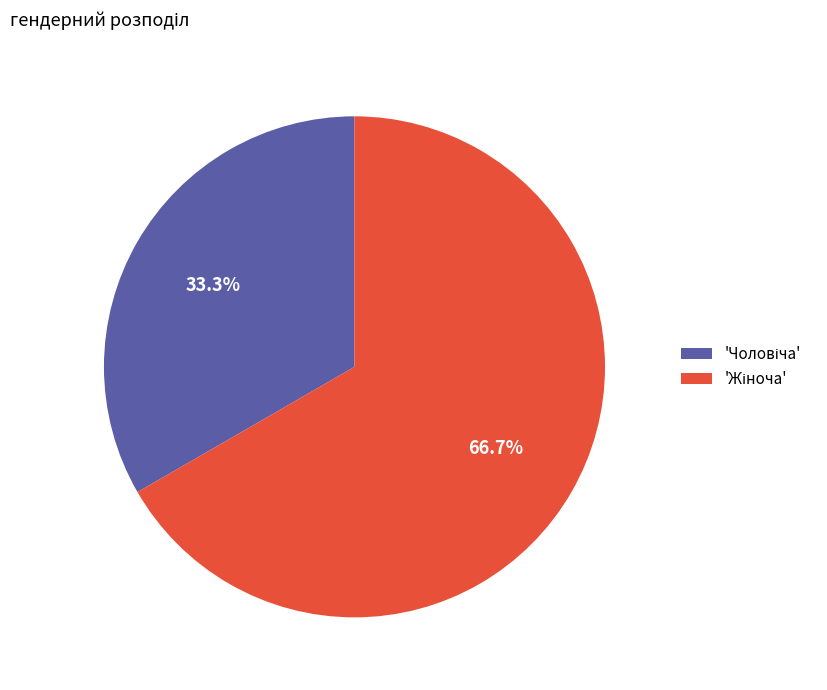

Does any single category account for the majority?

Yes